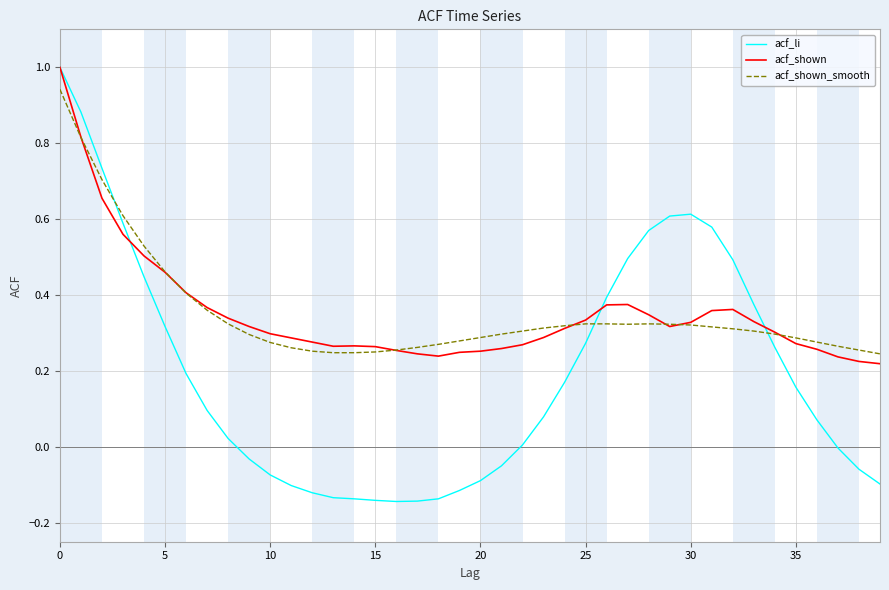

Which series ends up on top after the final intersection of acf_shown_smooth and acf_li?

acf_shown_smooth